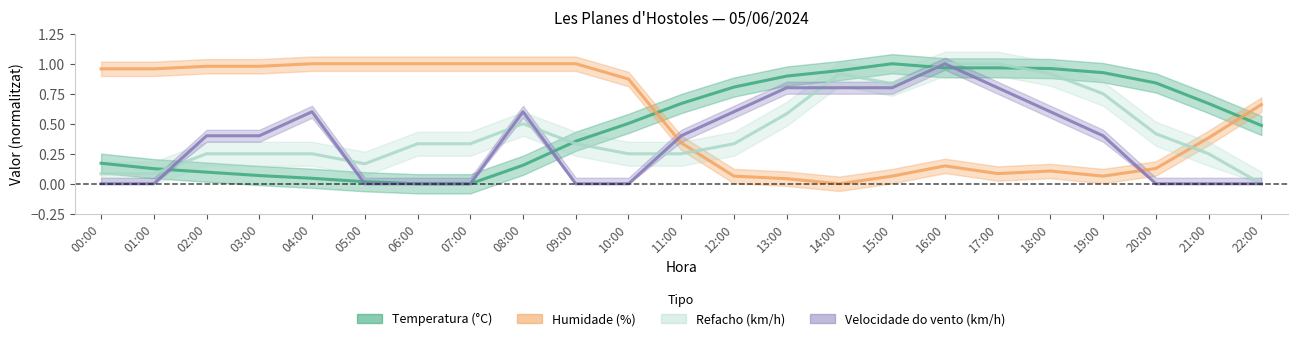

List the series in order of their peak value, highest first.

Temperatura (°C), Humidade (%), Velocidade do vento (km/h), Refacho (km/h)